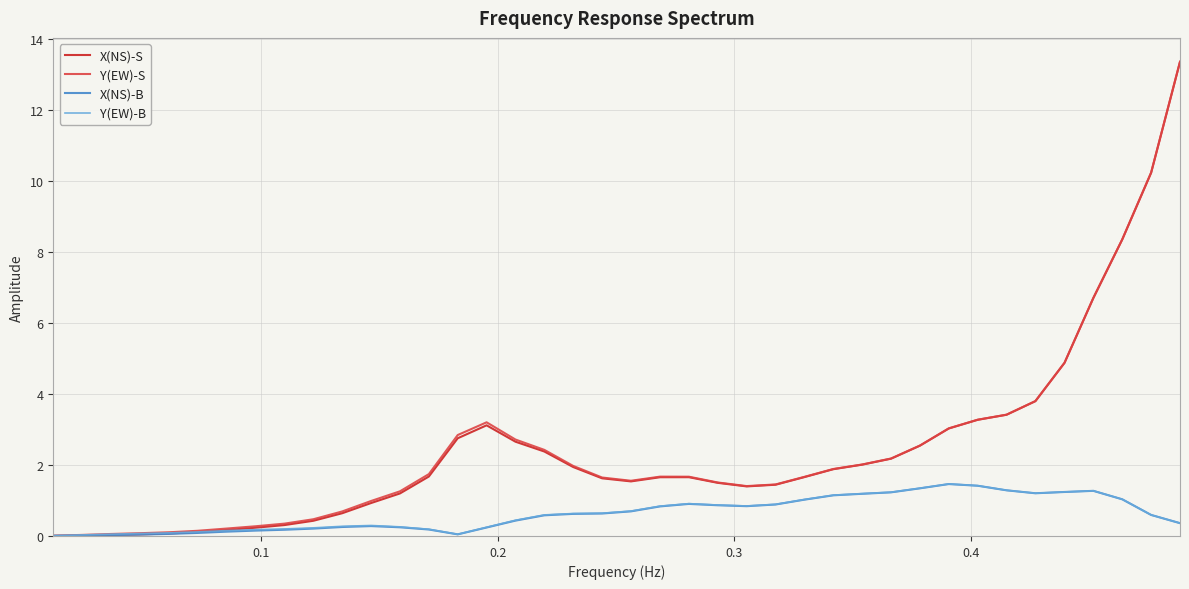

True or false: X(NS)-S has more than 0 points higher than both neighbors.

True